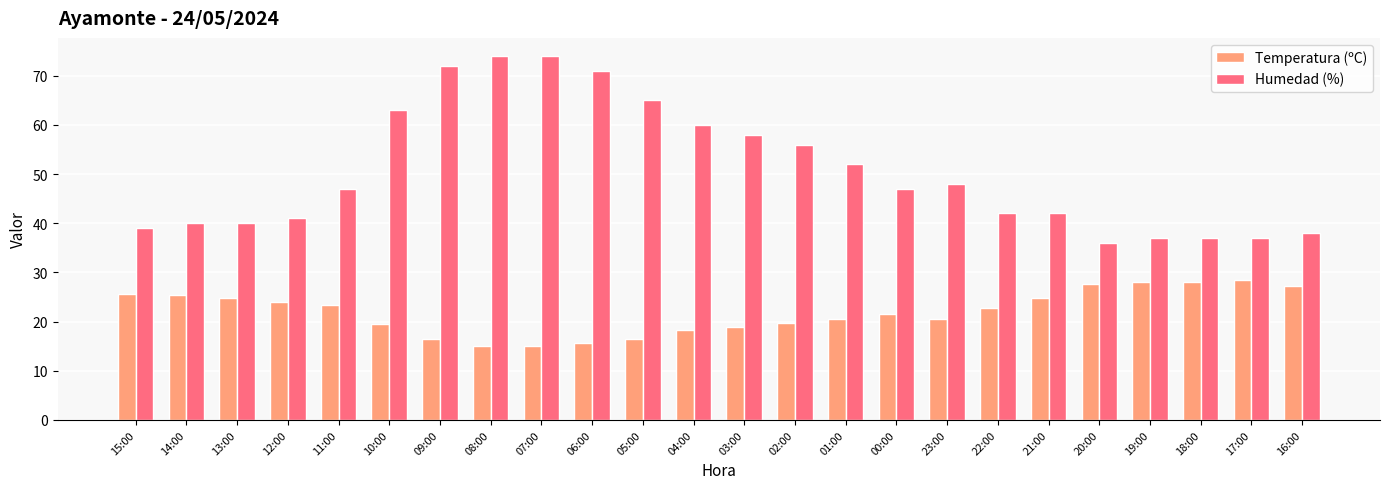

Where is Humedad (%) nearest to the value 55?

02:00